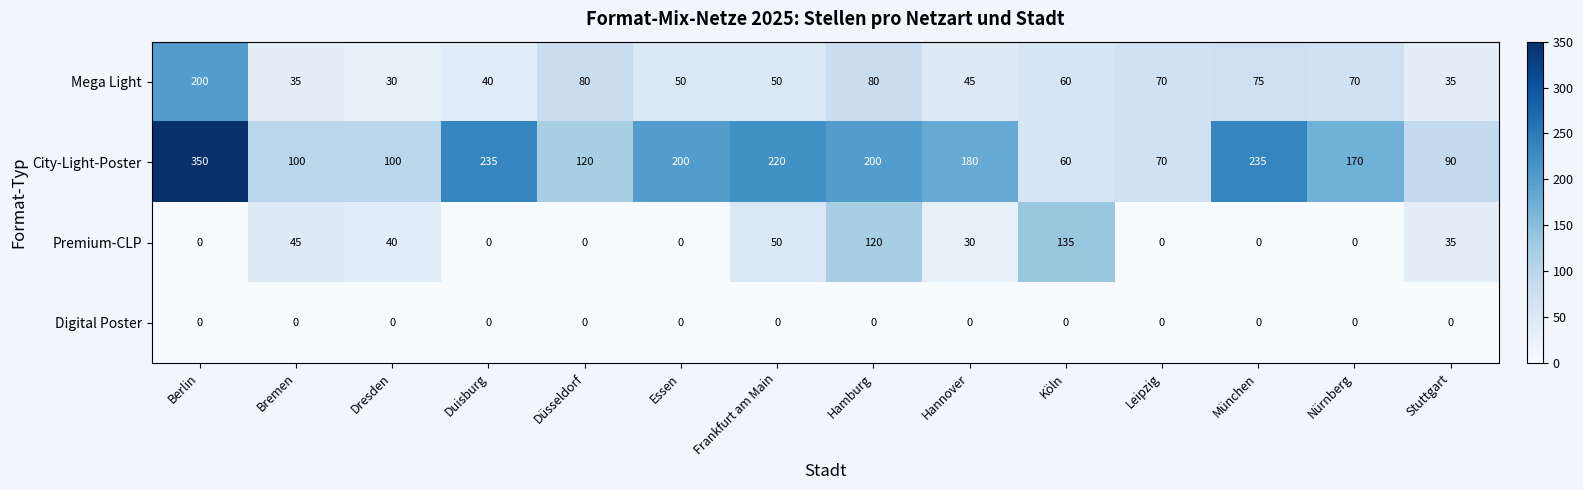

Count the number of categories in the chart.

14